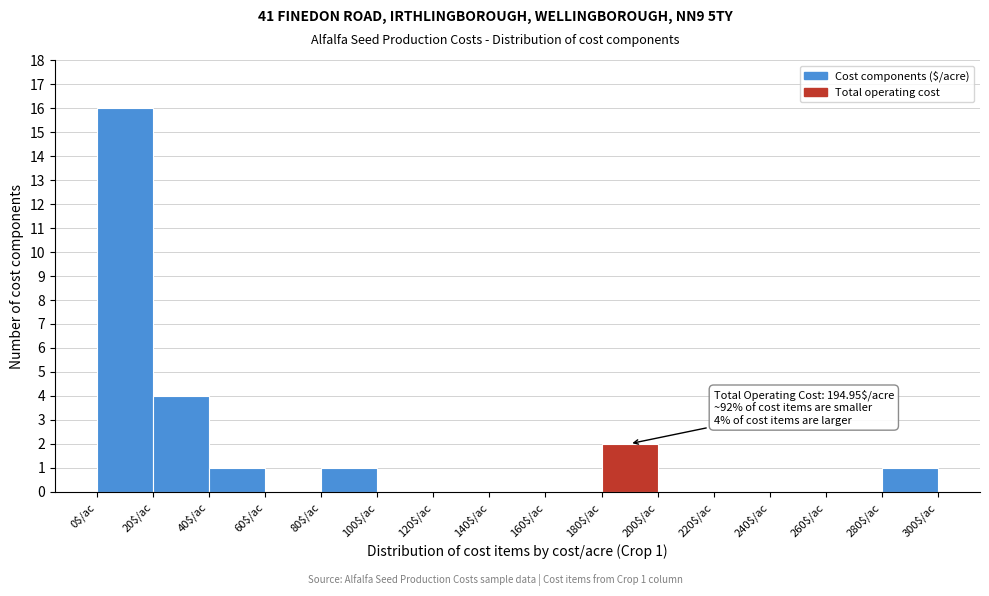

Over which range of the x-axis is the bar tallest?

0 to 20